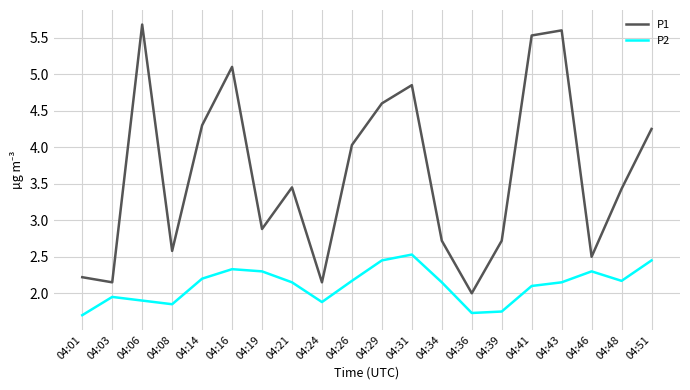

At how many categories does at least one series exceed 3?

11